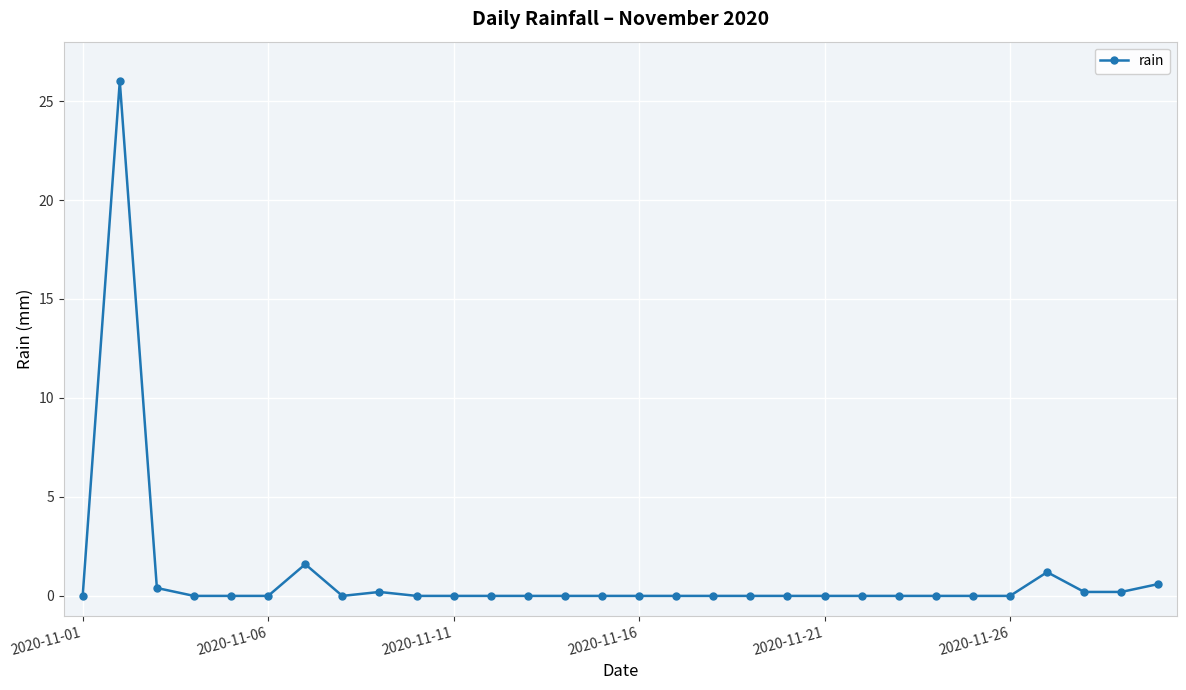

True or false: the data has more than 0 interior local peaks.

True